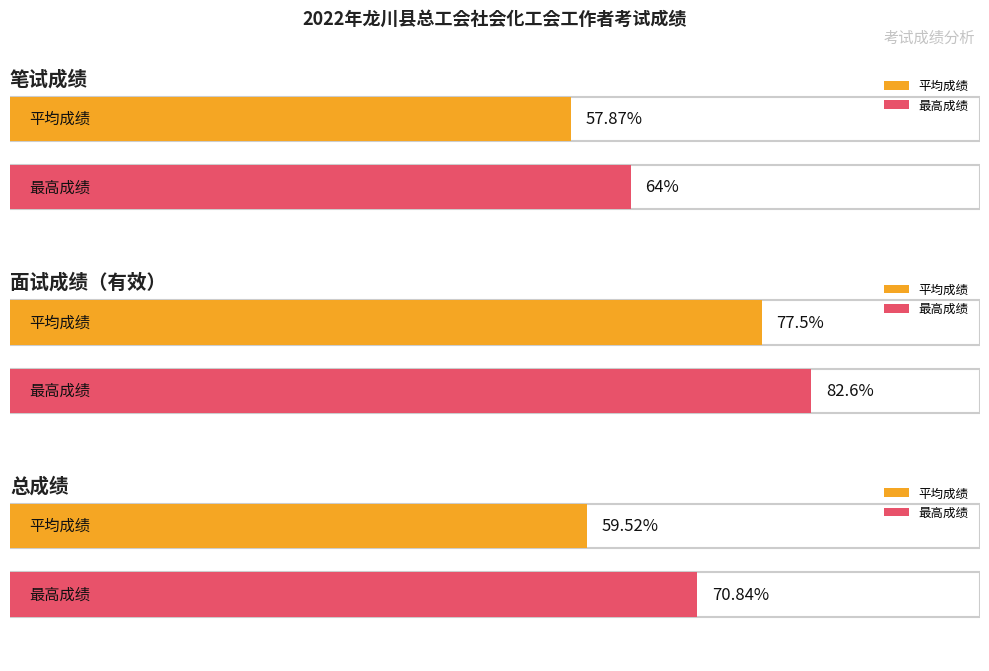

Between 11 and 2, which is larger?

2